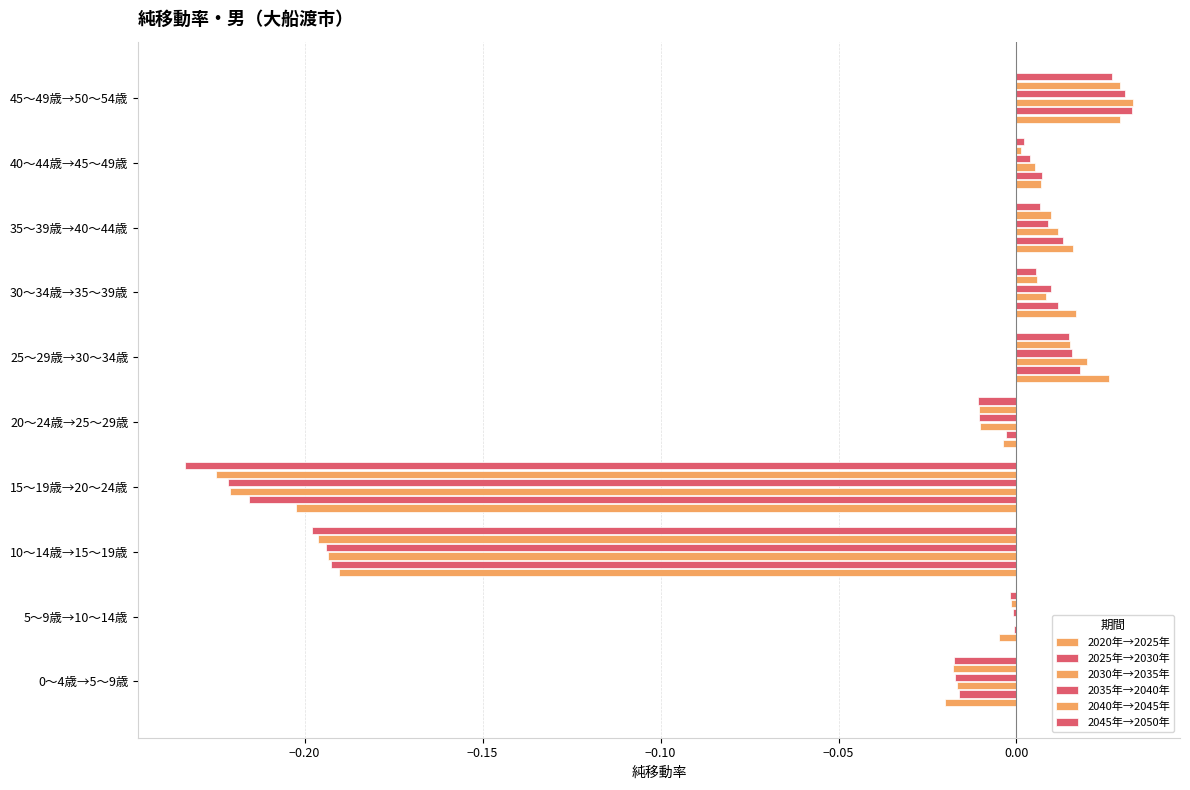

Rank the series by their maximum value, from lowest to highest.

2045年→2050年, 2040年→2045年, 2020年→2025年, 2035年→2040年, 2025年→2030年, 2030年→2035年